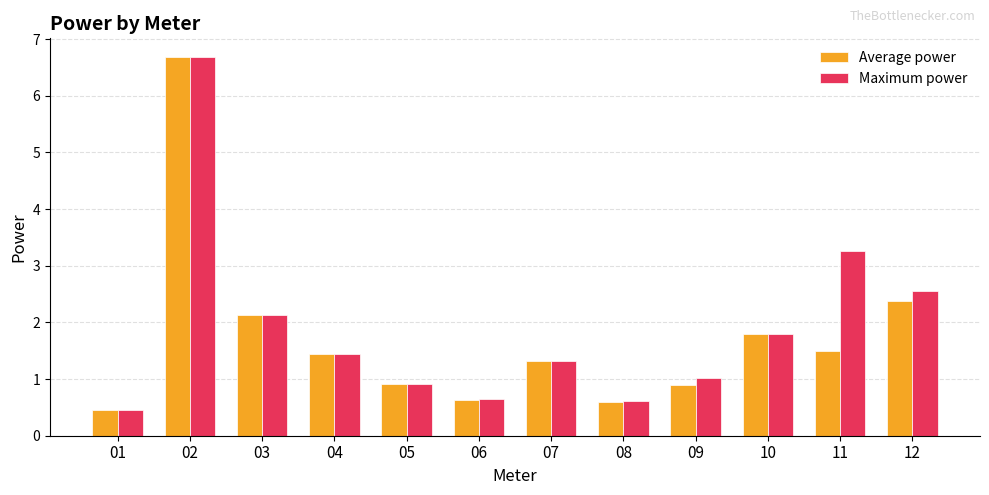

Where is Average power nearest to the value 3?

12